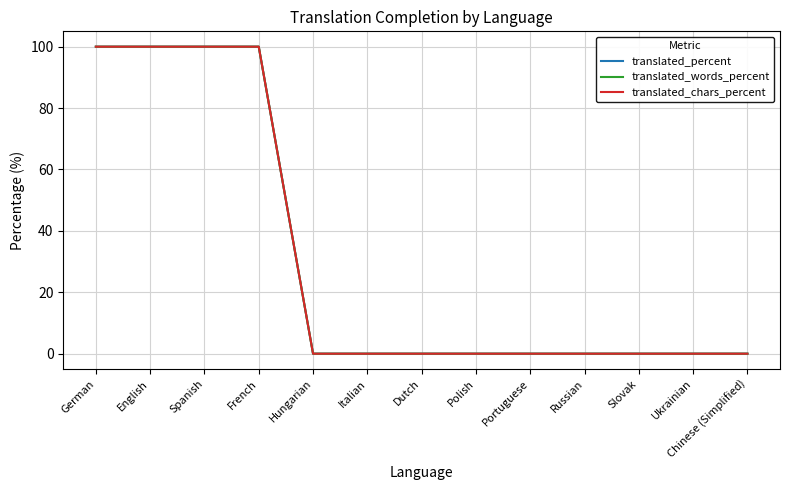

Count the translated_words_percent values in the range 0 to 100.

13